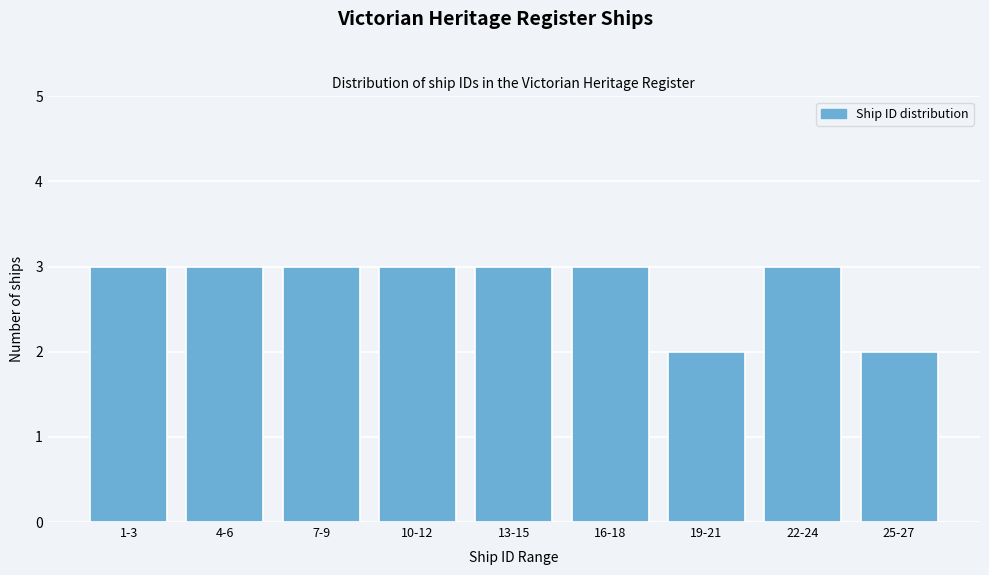

Reading right to left, extract all data points from this chart.

25-27=2	22-24=3	19-21=2	16-18=3	13-15=3	10-12=3	7-9=3	4-6=3	1-3=3